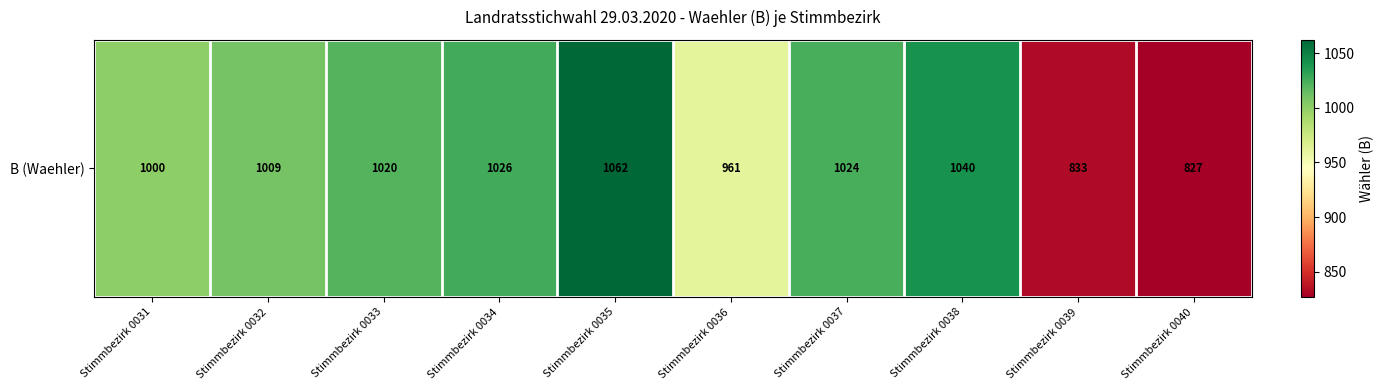

List the labels in order of value, smallest first.

Stimmbezirk 0040, Stimmbezirk 0039, Stimmbezirk 0036, Stimmbezirk 0031, Stimmbezirk 0032, Stimmbezirk 0033, Stimmbezirk 0037, Stimmbezirk 0034, Stimmbezirk 0038, Stimmbezirk 0035